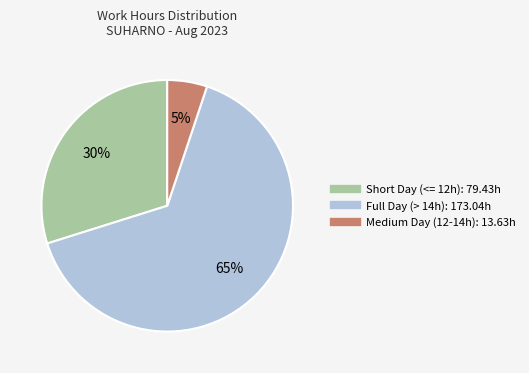

Count the number of slices in the pie.

3